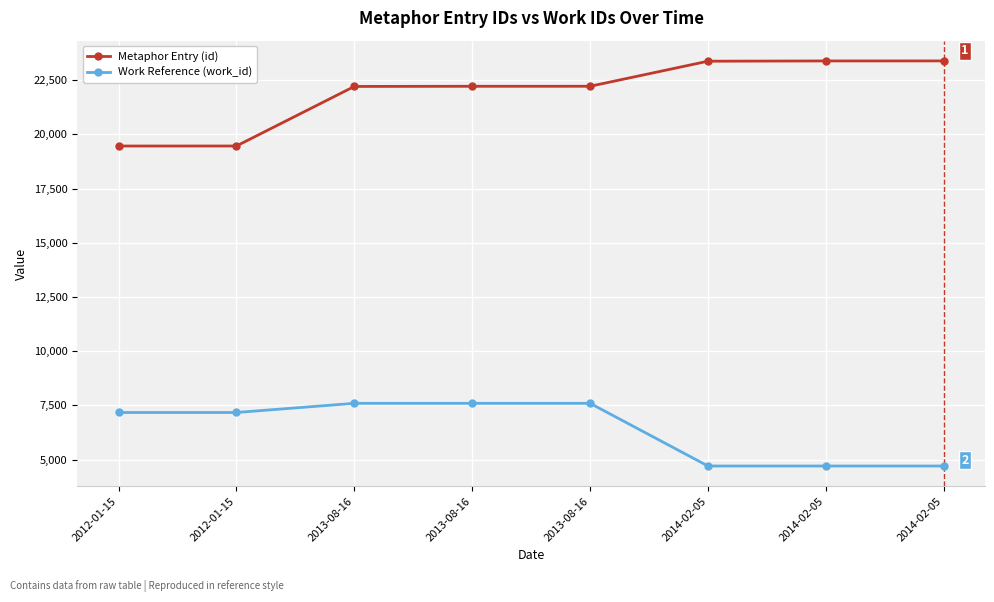

At how many categories does at least one series exceed 7069?

8